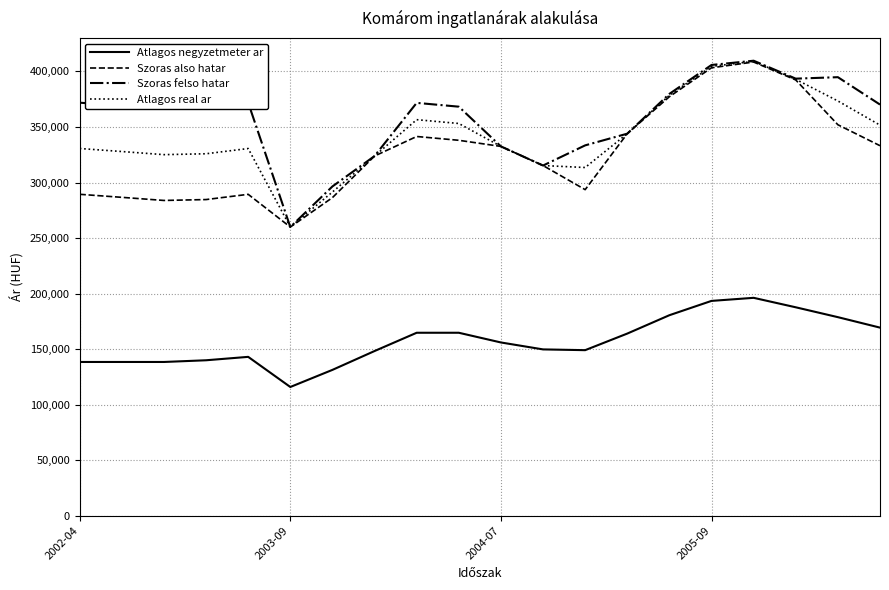

True or false: Szoras also hatar and Atlagos negyzetmeter ar intersect in this chart.

False